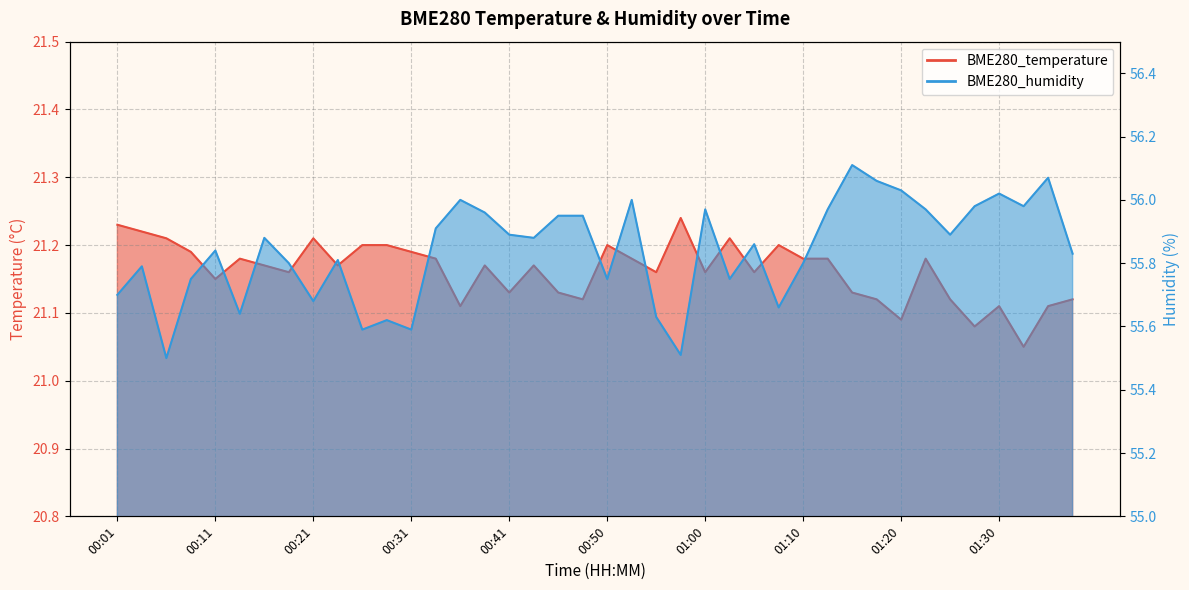

Between 00:01 and 00:23, which series saw the biggest shift?

BME280_humidity